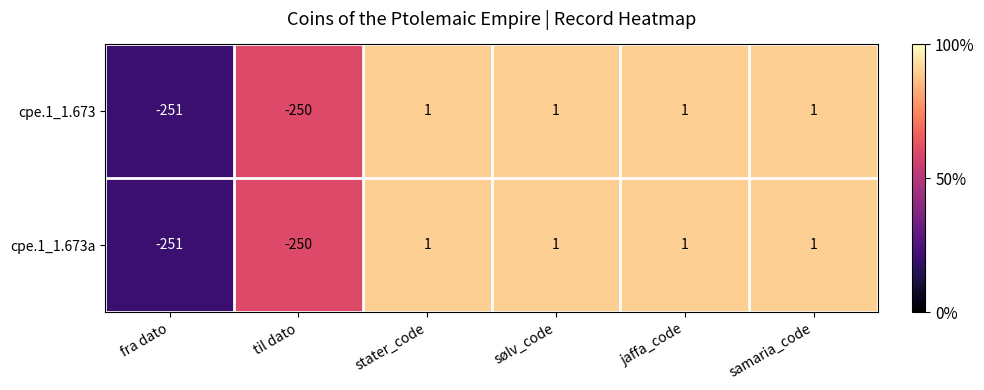

What is the sum of all cpe.1_1.673 values?

-497